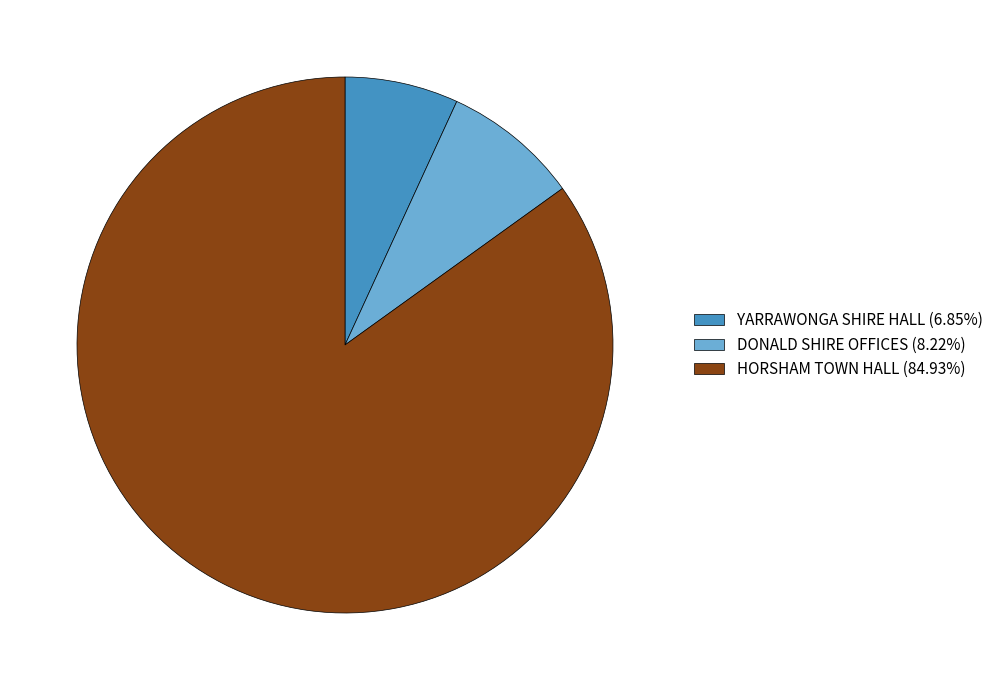

Count the number of slices in the pie.

3